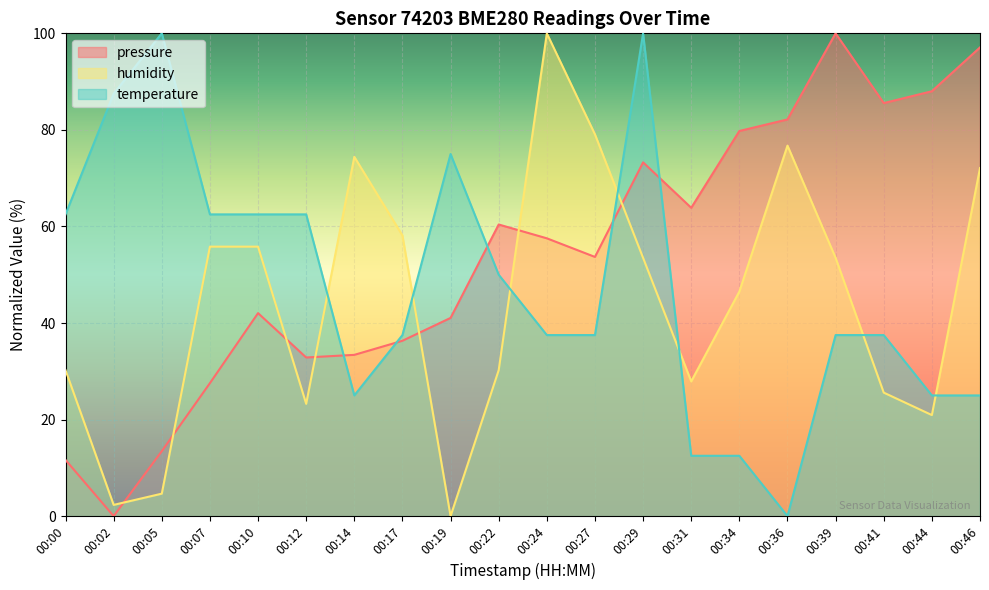

How many categories are shown in the chart?

20